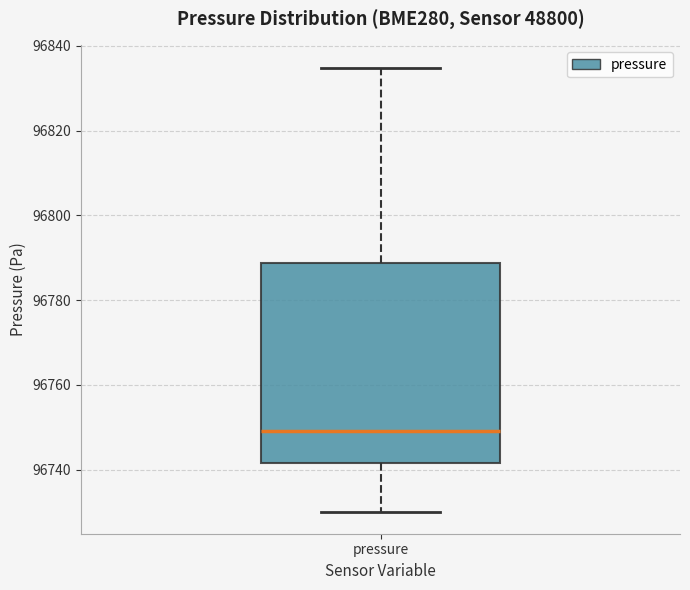

Where does the lower whisker of the box for pressure end on the y-axis? The values are not printed on the chart, so give them approximately, as read against the axis.

96730